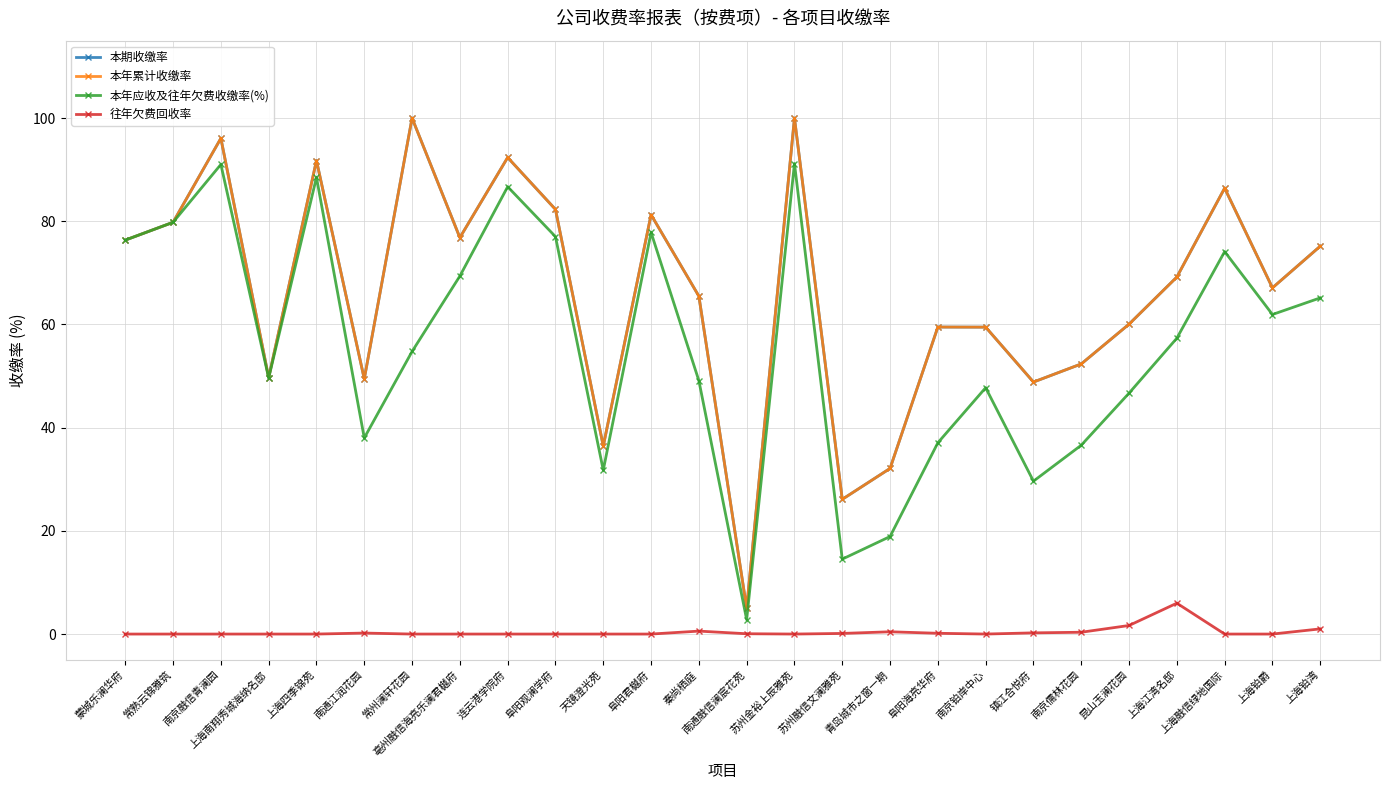

True or false: 本期收缴率 has a value of 86.8 at 南通江润花园.

False